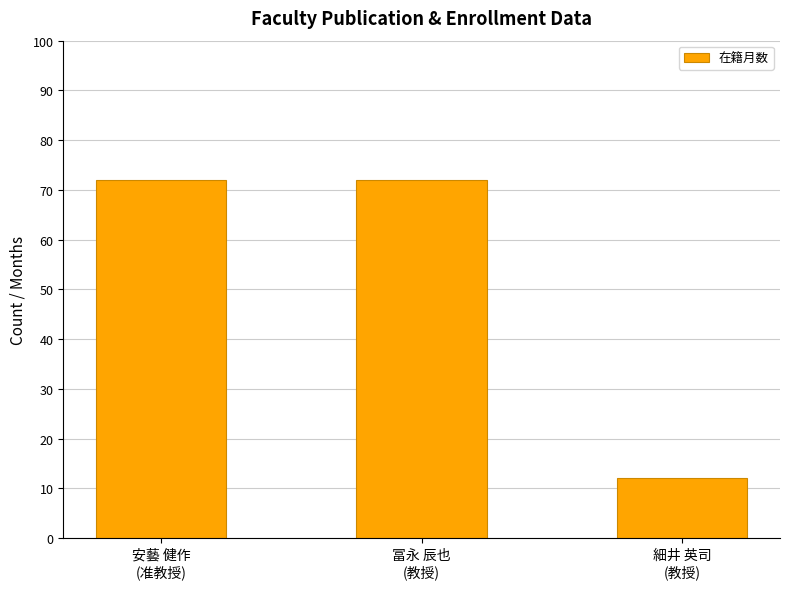

Does the chart contain stacked bars?

No